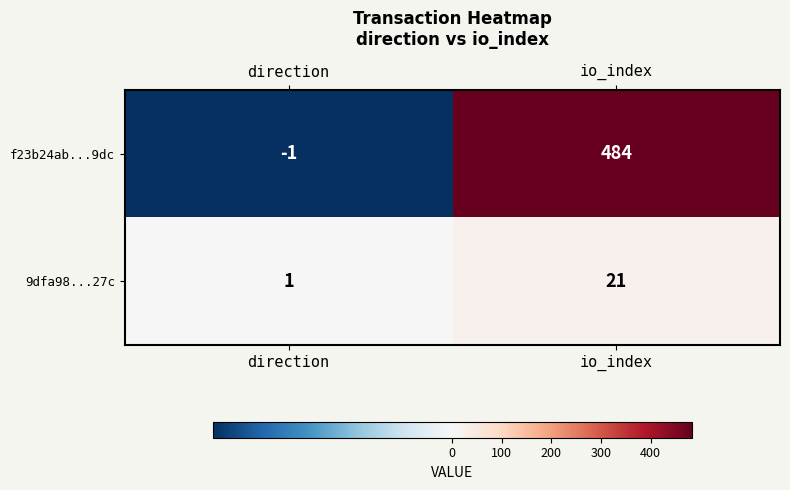

How many categories are shown in the chart?

2